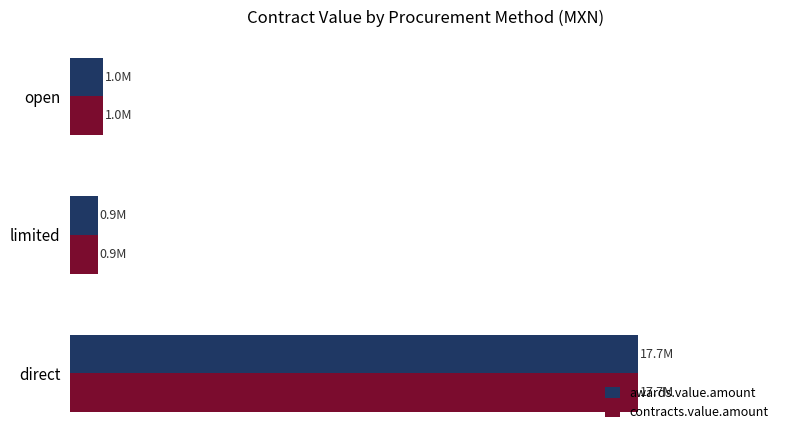

What is the lowest value of the awards.value.amount series?

0.9